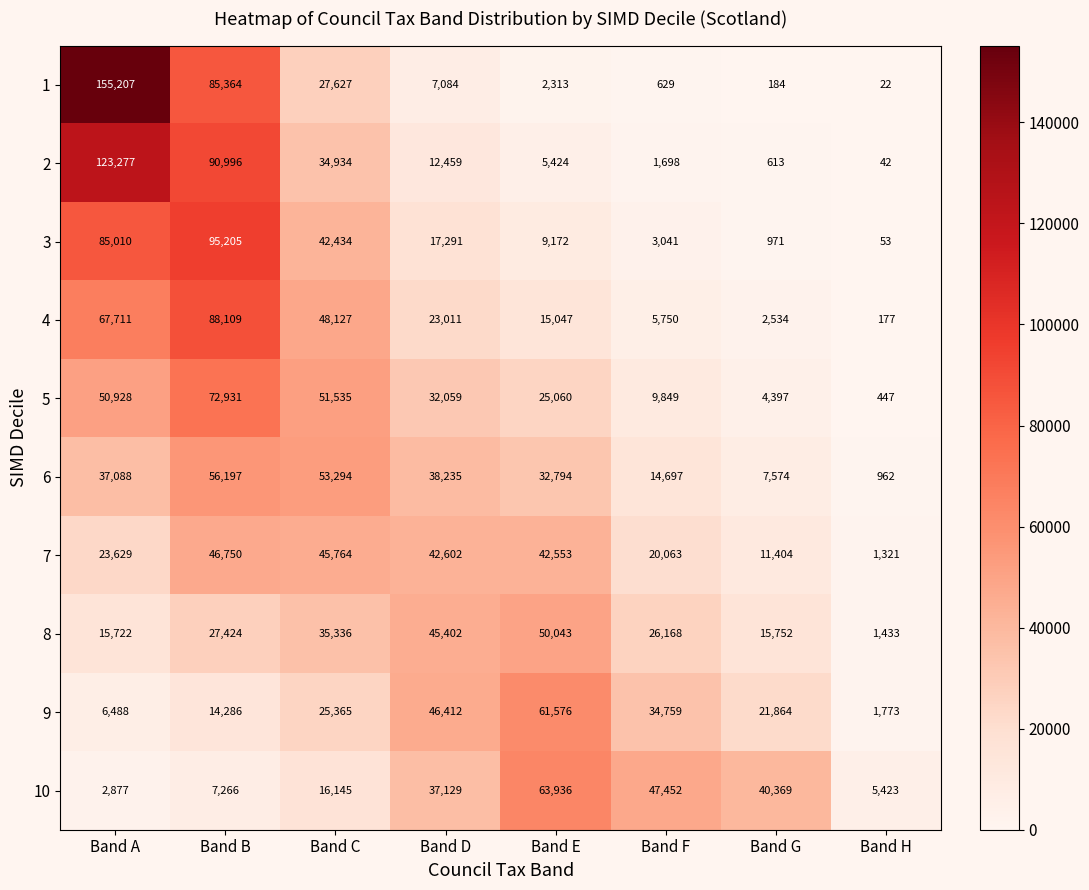

Is it true that 7 equals 7371 at Band F?

False